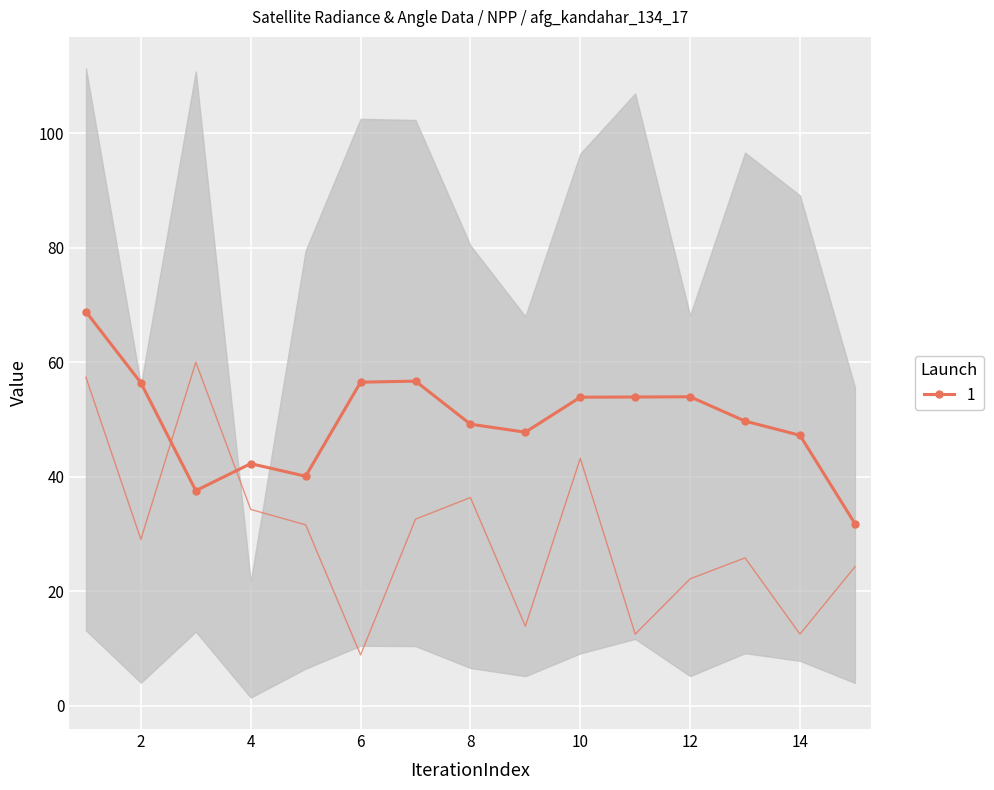

True or false: the data shows 51.9 at 7.

False